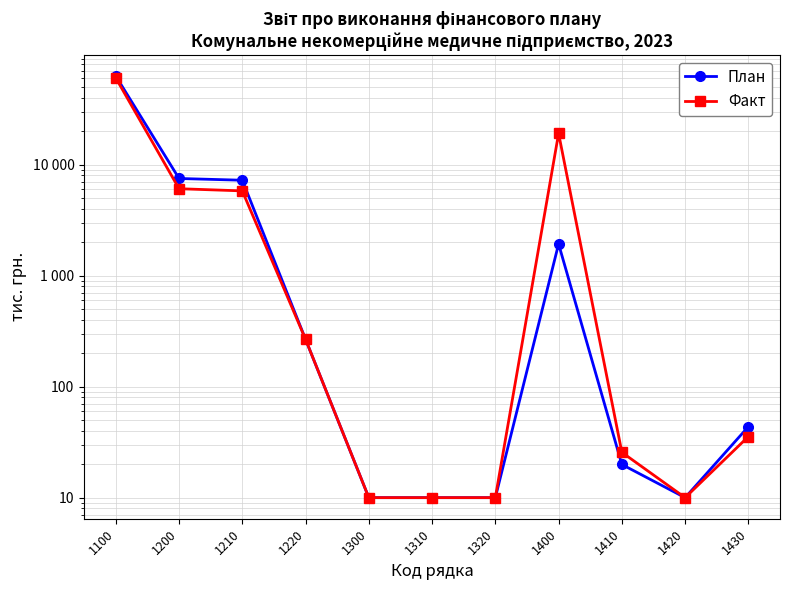

Reading right to left, list all the values displayed in this chart.

План: 1430=43.6	1420=10.0	1410=19.9	1400=1925.9	1320=10.0	1310=10.0	1300=10.0	1220=266.5	1210=7218.0	1200=7484.5	1100=62625.7
Факт: 1430=35.5	1420=10.0	1410=25.6	1400=19062.3	1320=10.0	1310=10.0	1300=10.0	1220=266.5	1210=5787.8	1200=6054.3	1100=60206.9